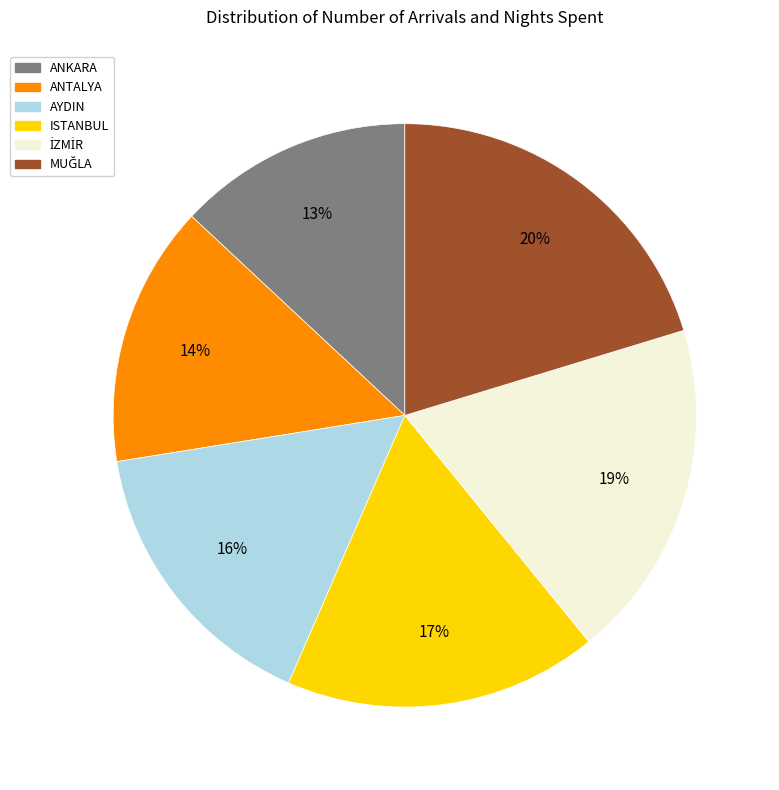

Is the sum of AYDIN and ANTALYA greater than half?

No